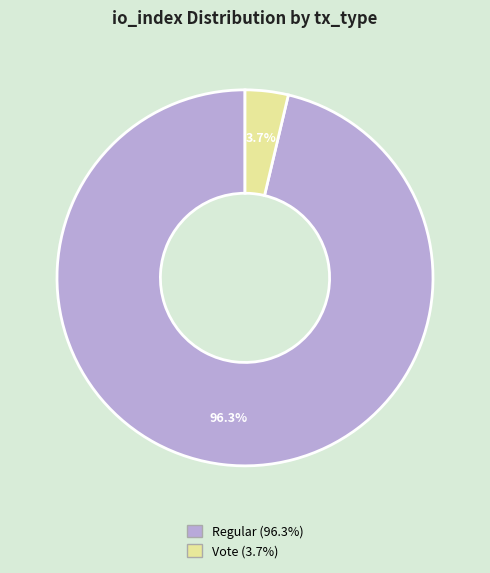

Is there a majority slice in this chart?

Yes